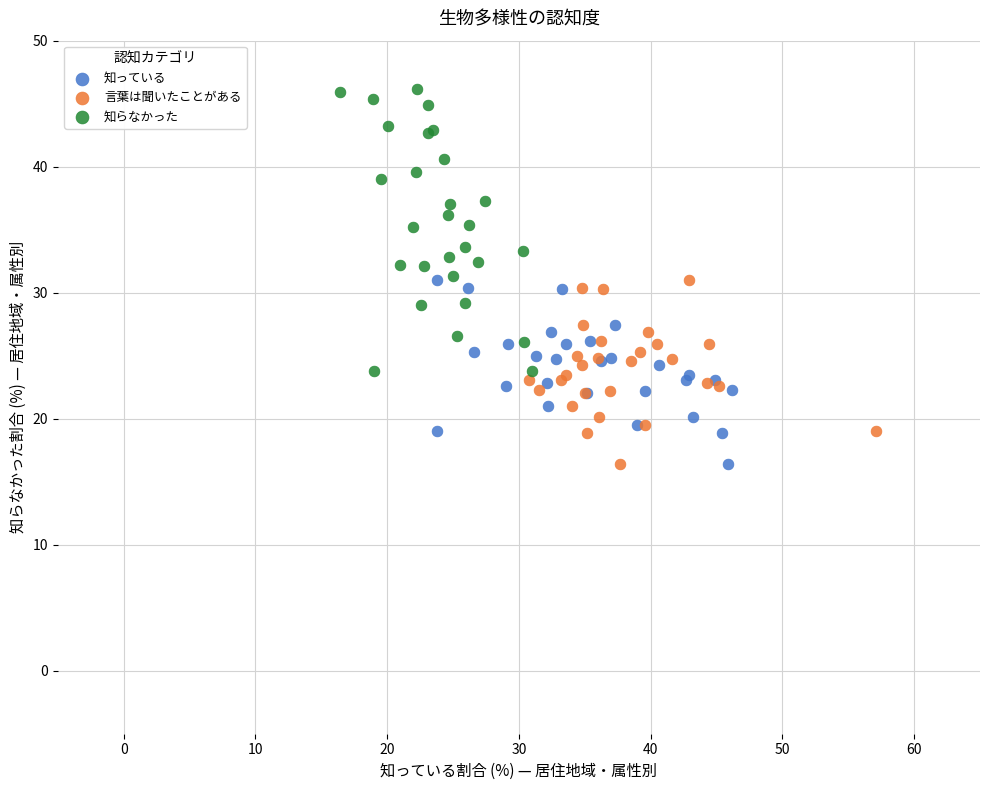

Which series has the widest spread of Y values?

知らなかった